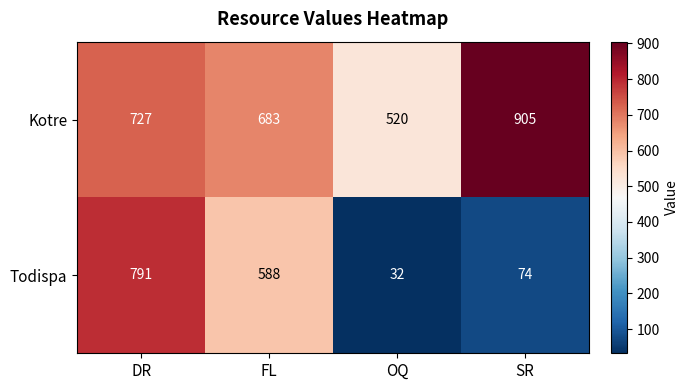

Reading right to left, extract all data points from this chart.

Kotre: SR=905	OQ=520	FL=683	DR=727
Todispa: SR=74	OQ=32	FL=588	DR=791